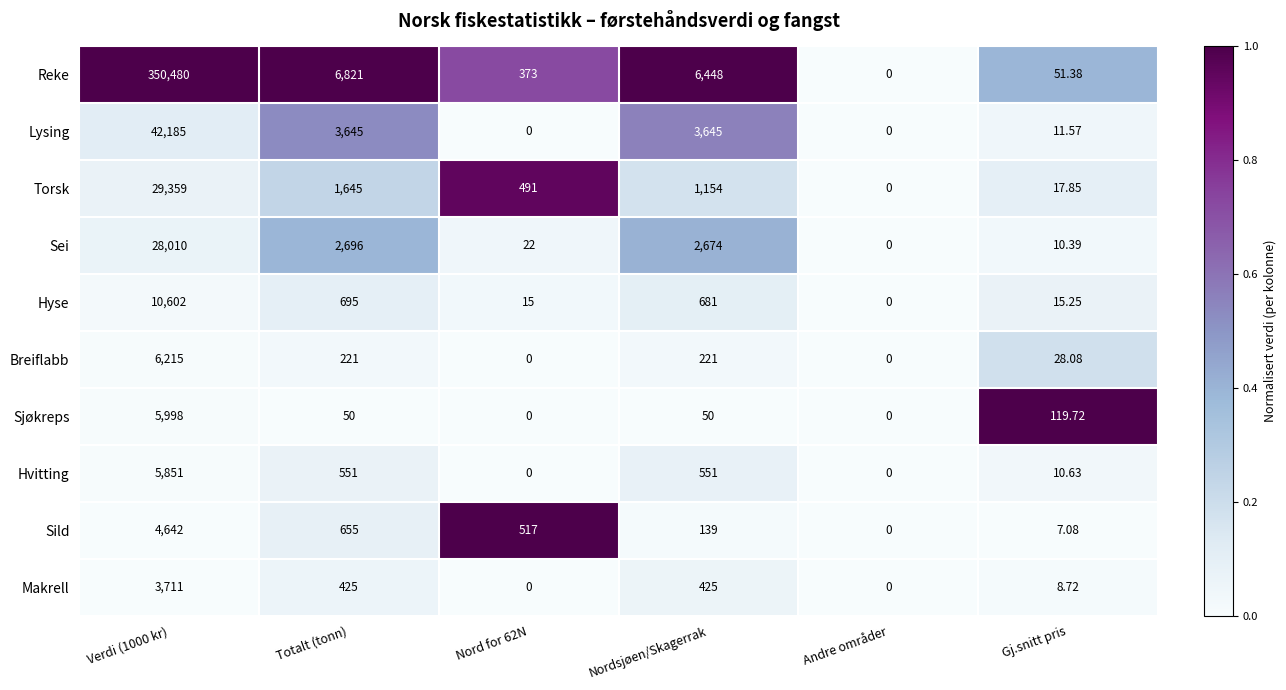

Count the number of data series in this chart.

10